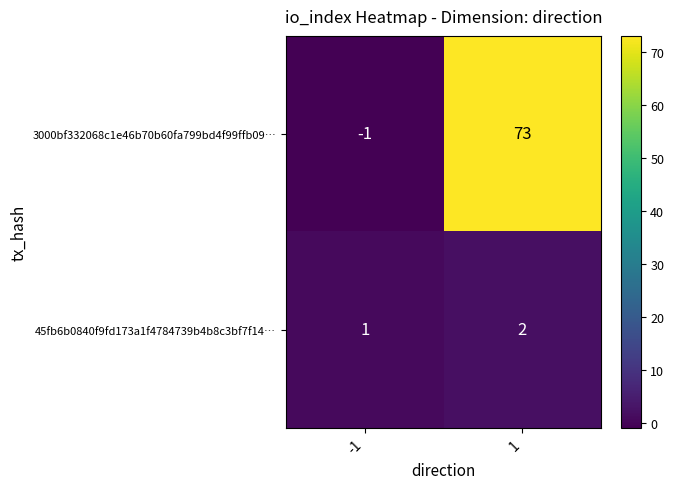

Reading right to left, extract all data points from this chart.

3000bf332068c1e46b70b60fa799bd4f99ffb09…: 73	-1
45fb6b0840f9fd173a1f4784739b4b8c3bf7f14…: 2	1